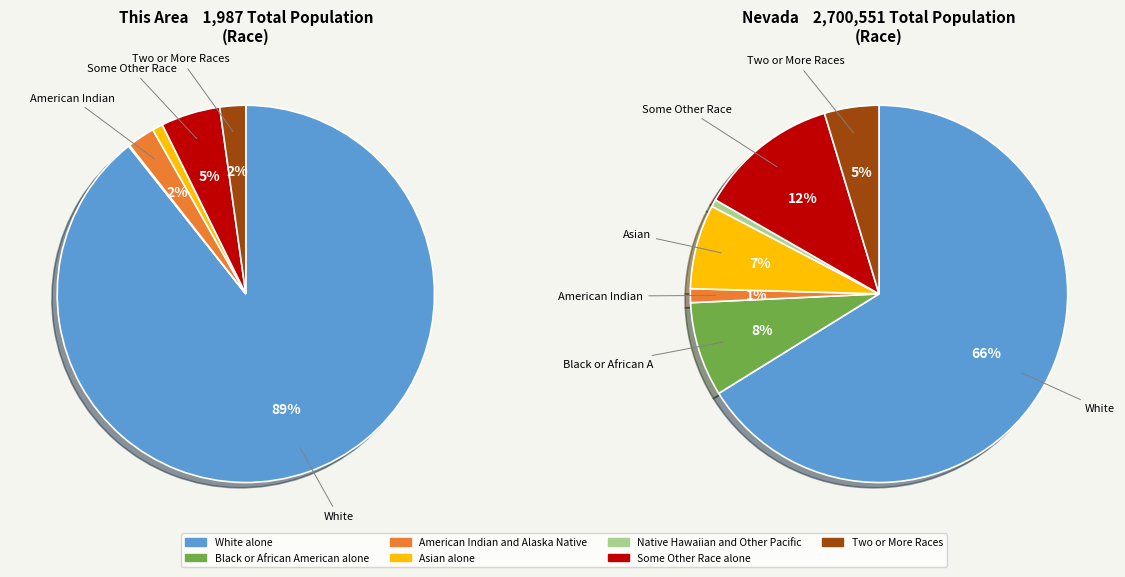

Rank the categories by value from highest to lowest.

White alone, Some Other Race alone, American Indian and Alaska Native, Two or More Races, Asian alone, Black or African American alone, Native Hawaiian and Other Pacific